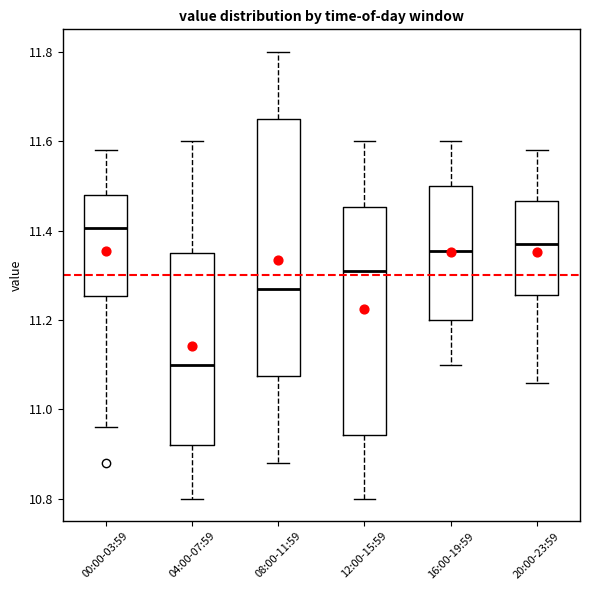

Reading left to right, read every box against the y-axis: the position of its median line, the range the box covers, and the ends of its whiskers. The values are not printed on the chart, so give them approximately, as read against the axis.

00:00-03:59: median 11.40, box 11.26 to 11.48, whiskers 10.96 to 11.58
04:00-07:59: median 11.10, box 10.92 to 11.36, whiskers 10.80 to 11.60
08:00-11:59: median 11.28, box 11.08 to 11.66, whiskers 10.88 to 11.80
12:00-15:59: median 11.32, box 10.94 to 11.46, whiskers 10.80 to 11.60
16:00-19:59: median 11.36, box 11.20 to 11.50, whiskers 11.10 to 11.60
20:00-23:59: median 11.38, box 11.26 to 11.46, whiskers 11.06 to 11.58